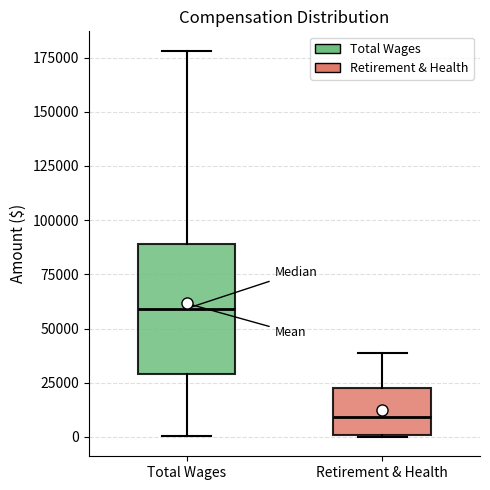

Reading left to right, transcribe this box plot: for each box, give where its median line is, the range the box spans, and where its two whiskers end, as read against the y-axis. The values are not printed on the chart, so give them approximately, as read against the axis.

Total Wages: median 60000, box 30000 to 90000, whiskers 0 to 180000
Retirement & Health: median 10000, box 0 to 25000, whiskers 0 to 40000